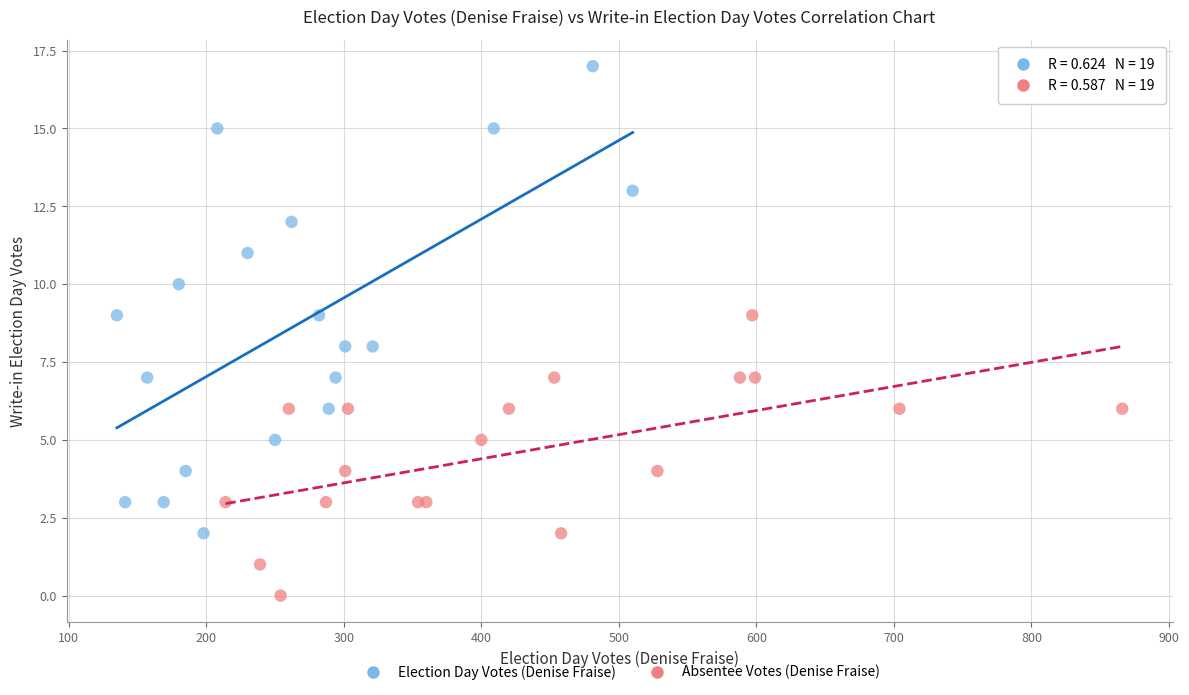

Which series contains the lowest Y value?

Absentee Votes (Denise Fraise)